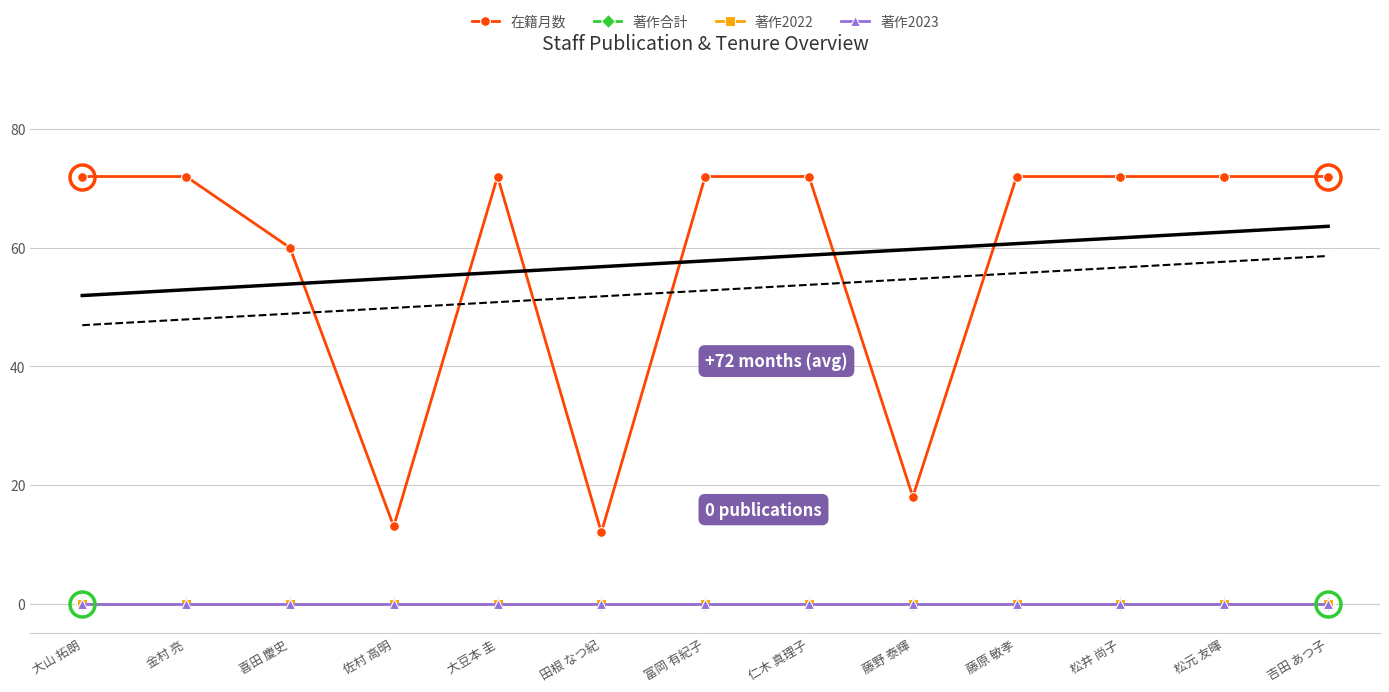

What is the difference between the highest and lowest values at 大豆本 圭?

72